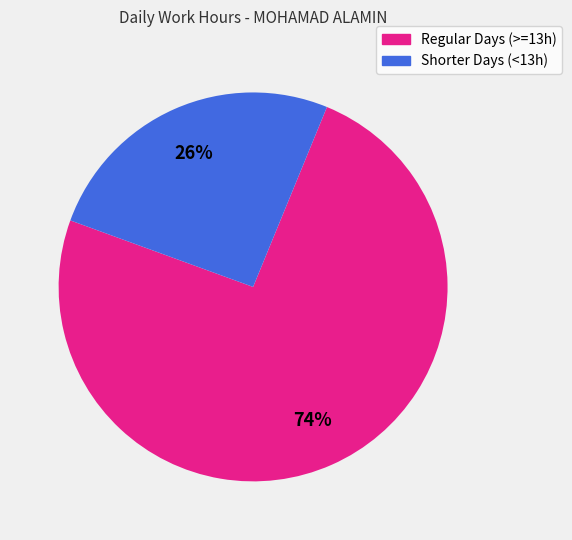

Is there any slice that represents more than half of the pie?

Yes